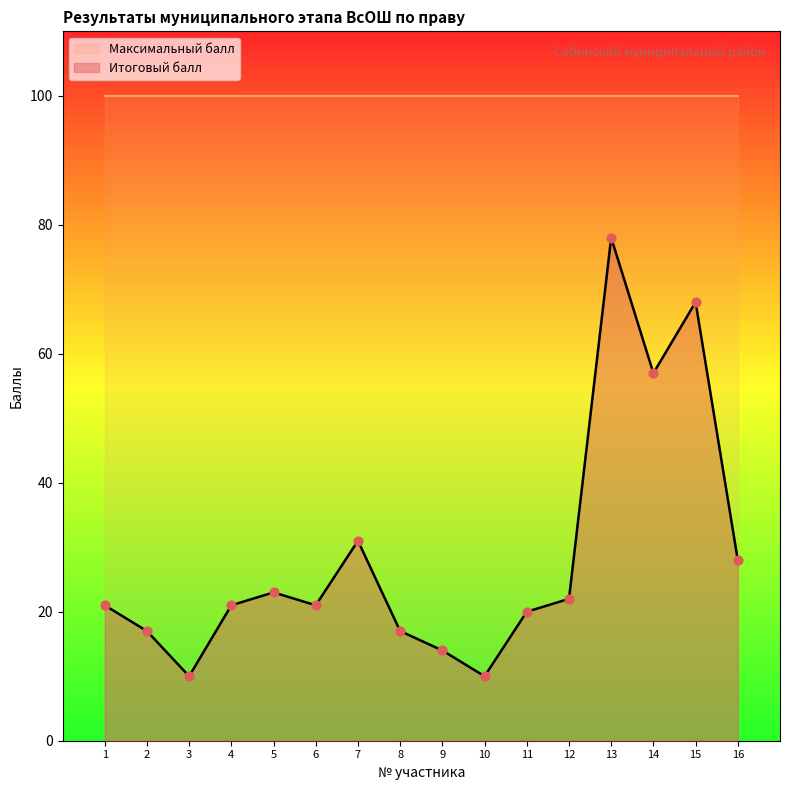

Which has a higher value, 7 or 15?

15